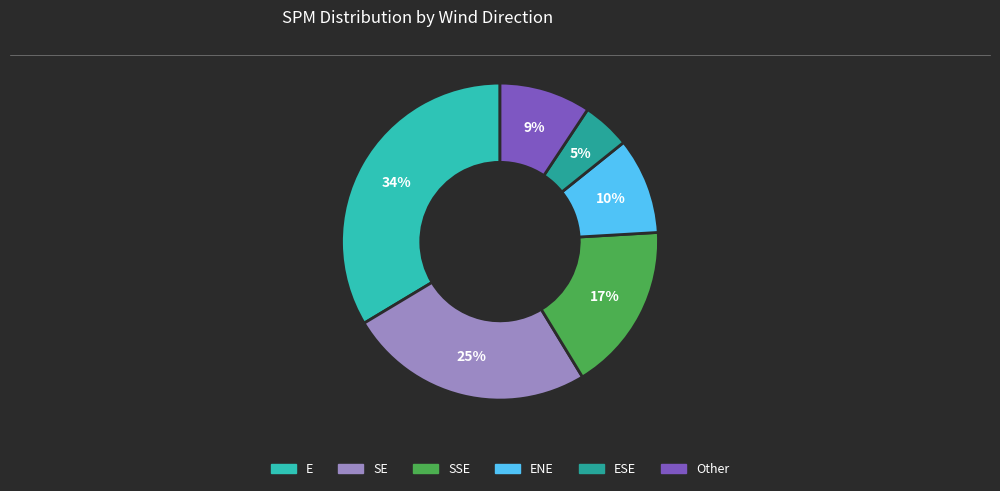

Is there a majority slice in this chart?

No